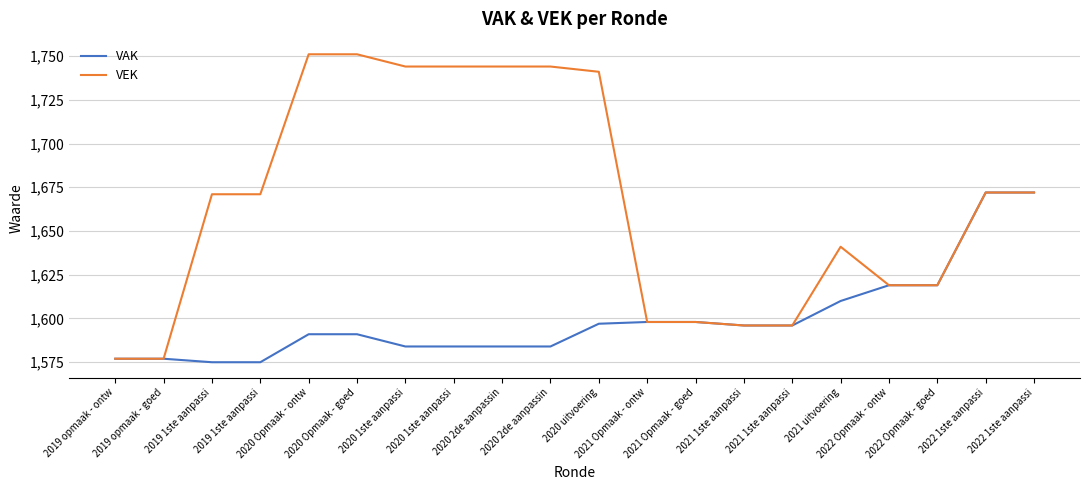

Reading right to left, transcribe all the data shown in this chart.

VAK: 2022 1ste aanpassi=1672	2022 1ste aanpassi=1672	2022 Opmaak - goed=1619	2022 Opmaak - ontw=1619	2021 uitvoering=1610	2021 1ste aanpassi=1596	2021 1ste aanpassi=1596	2021 Opmaak - goed=1598	2021 Opmaak - ontw=1598	2020 uitvoering=1597	2020 2de aanpassin=1584	2020 2de aanpassin=1584	2020 1ste aanpassi=1584	2020 1ste aanpassi=1584	2020 Opmaak - goed=1591	2020 Opmaak - ontw=1591	2019 1ste aanpassi=1575	2019 1ste aanpassi=1575	2019 opmaak - goed=1577	2019 opmaak - ontw=1577
VEK: 2022 1ste aanpassi=1672	2022 1ste aanpassi=1672	2022 Opmaak - goed=1619	2022 Opmaak - ontw=1619	2021 uitvoering=1641	2021 1ste aanpassi=1596	2021 1ste aanpassi=1596	2021 Opmaak - goed=1598	2021 Opmaak - ontw=1598	2020 uitvoering=1741	2020 2de aanpassin=1744	2020 2de aanpassin=1744	2020 1ste aanpassi=1744	2020 1ste aanpassi=1744	2020 Opmaak - goed=1751	2020 Opmaak - ontw=1751	2019 1ste aanpassi=1671	2019 1ste aanpassi=1671	2019 opmaak - goed=1577	2019 opmaak - ontw=1577